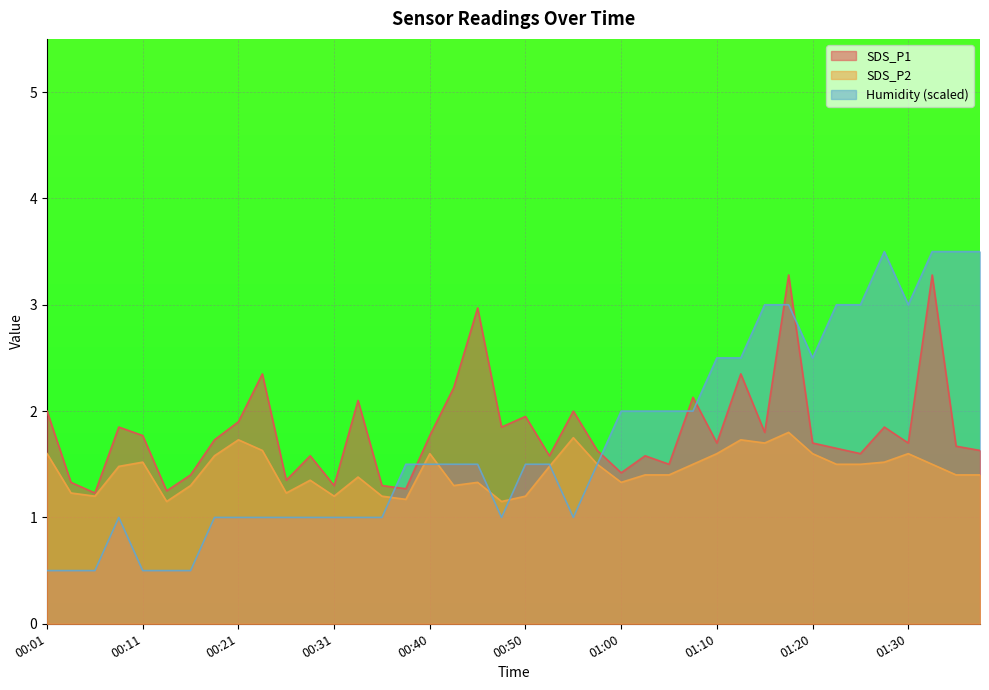

What are all the series names shown in the legend?

SDS_P1, SDS_P2, Humidity (scaled)